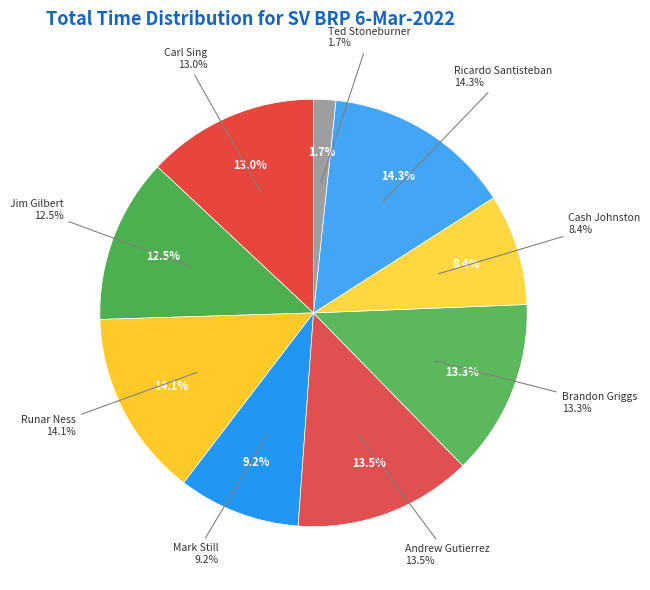

Combined, do Jim Gilbert #55 and Andrew Gutierrez #93 account for over 50%?

No